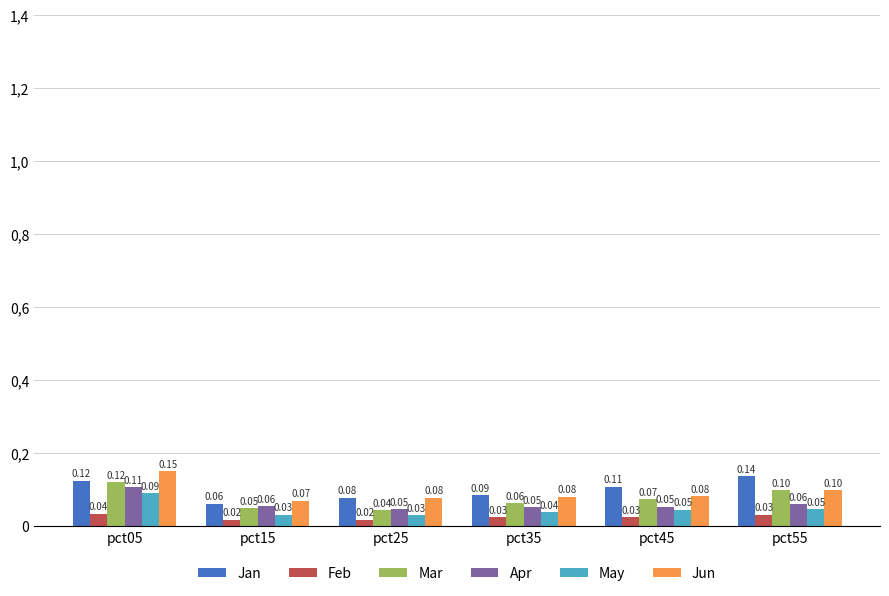

What is the average value of the Jan series?

0.1